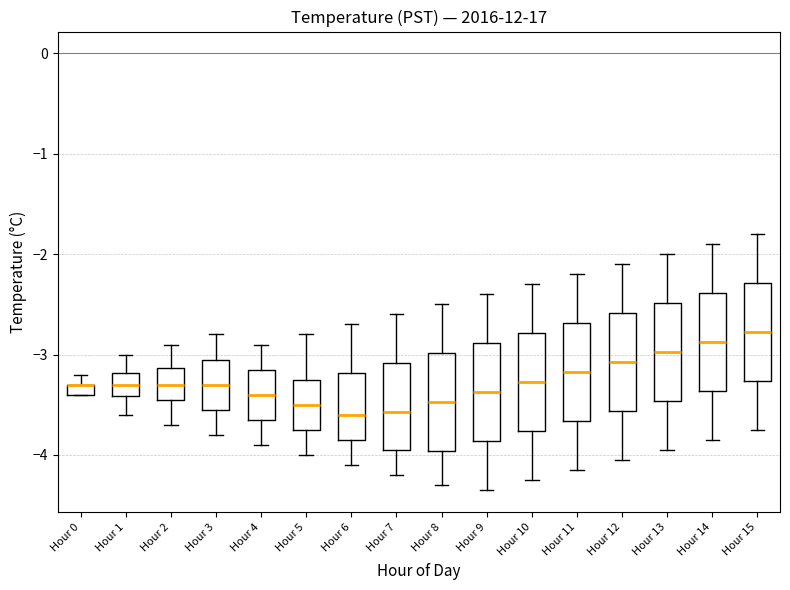

Where is the upper edge of the box for Hour 0 on the y-axis? The values are not printed on the chart, so give them approximately, as read against the axis.

-3.3